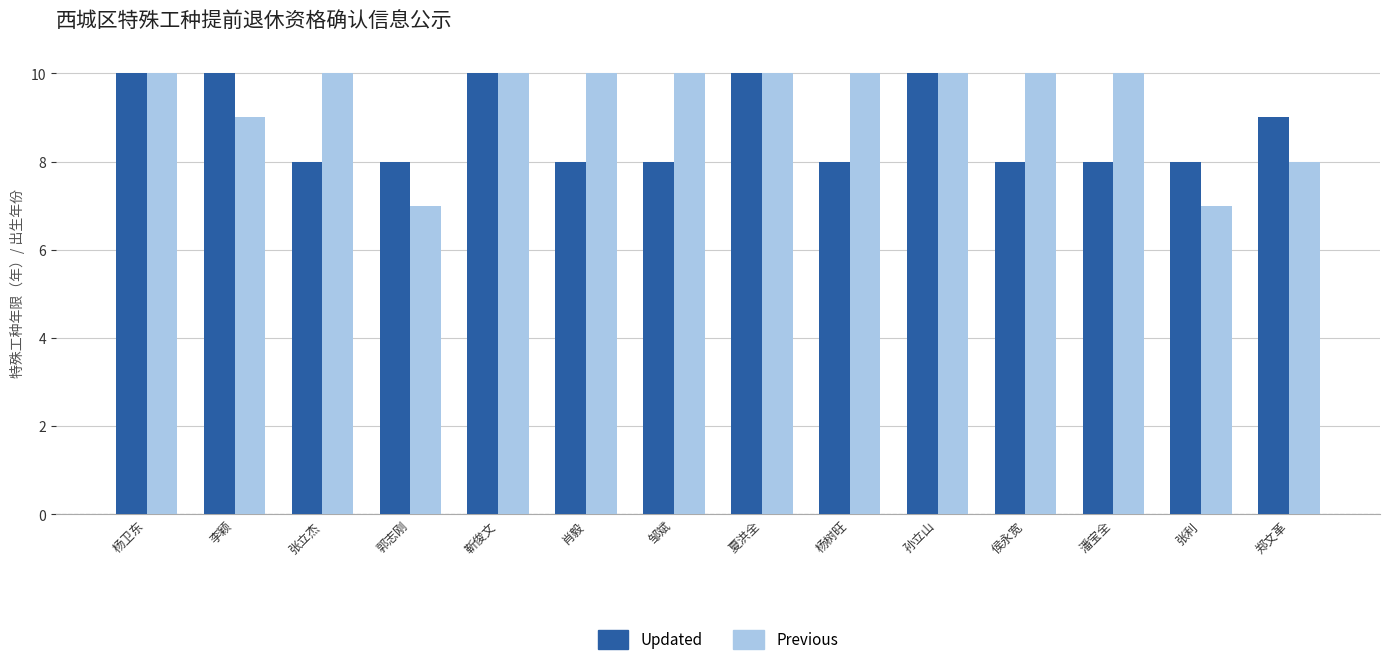

List the series in order of their overall mean, lowest first.

Updated, Previous